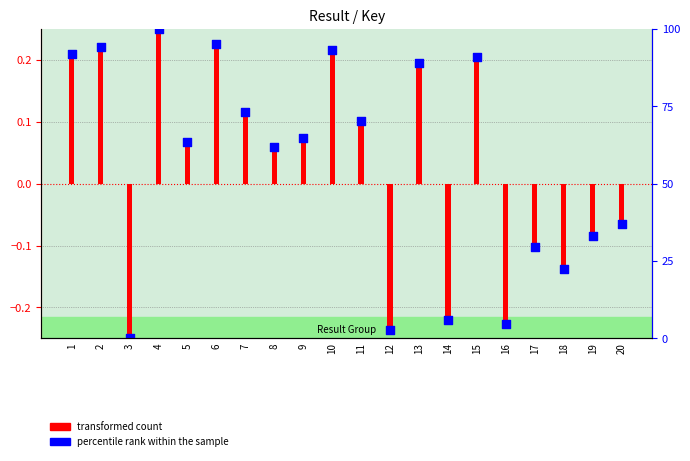

Is the value of transformed count at 6 greater than the value of percentile rank within the sample at 10?

Yes